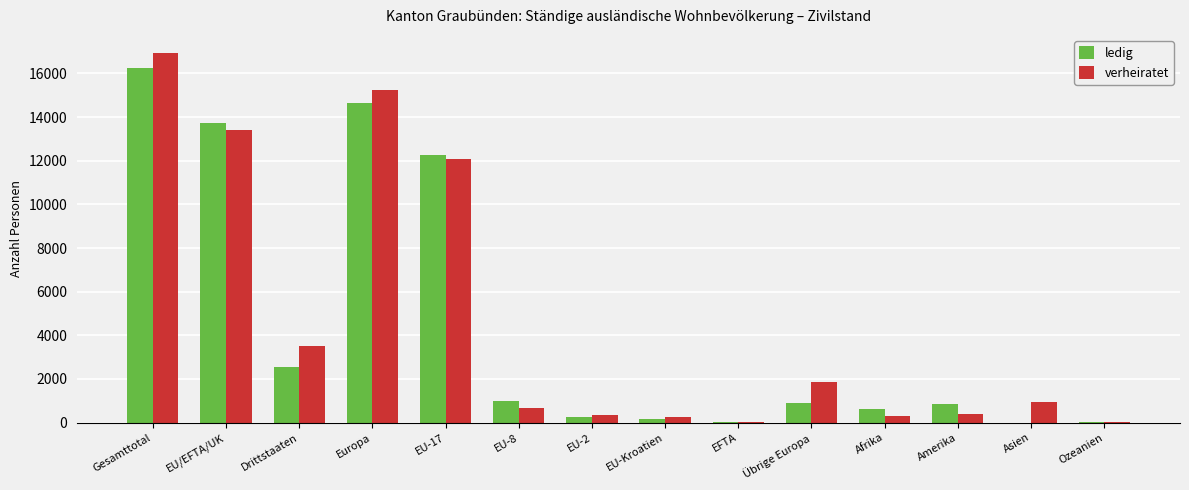

True or false: verheiratet has a value of 15253 at Europa.

True